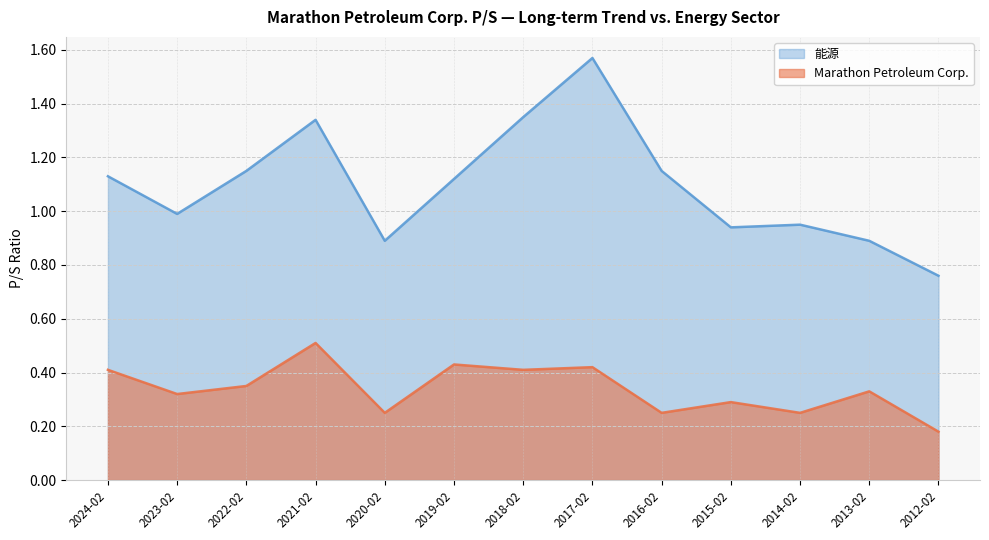

Which category has the lowest value in the Marathon Petroleum Corp. series?

2012-02